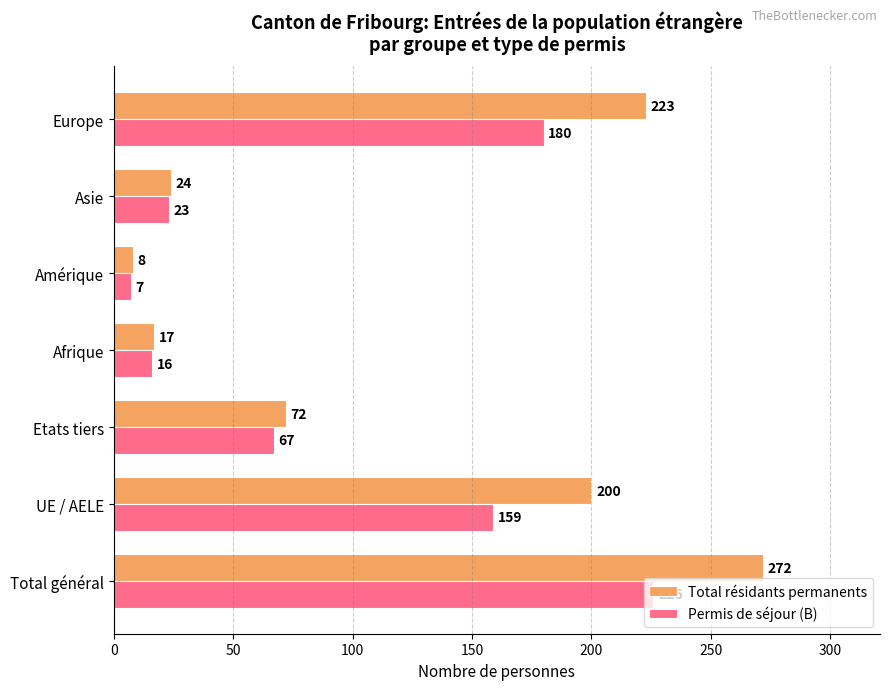

What is the difference between the maximum and minimum values in the Permis de séjour (B) series?

219